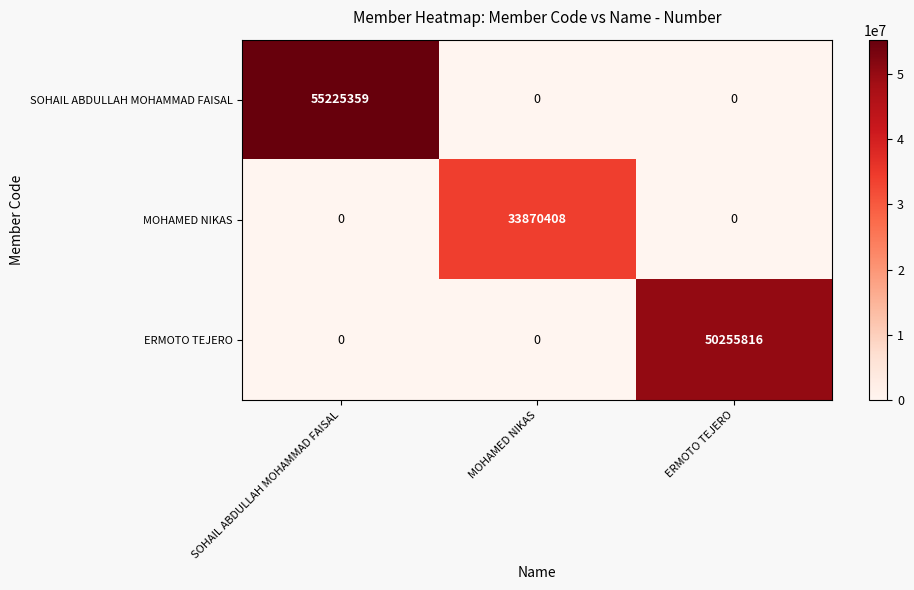

Reading left to right, extract all data points from this chart.

SOHAIL ABDULLAH MOHAMMAD FAISAL: 55225359	0	0
MOHAMED NIKAS: 0	33870408	0
ERMOTO TEJERO: 0	0	50255816